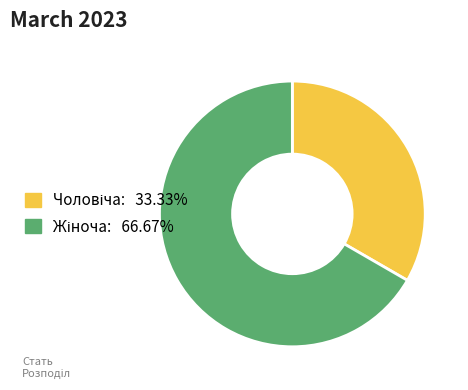

Is there a majority slice in this chart?

Yes